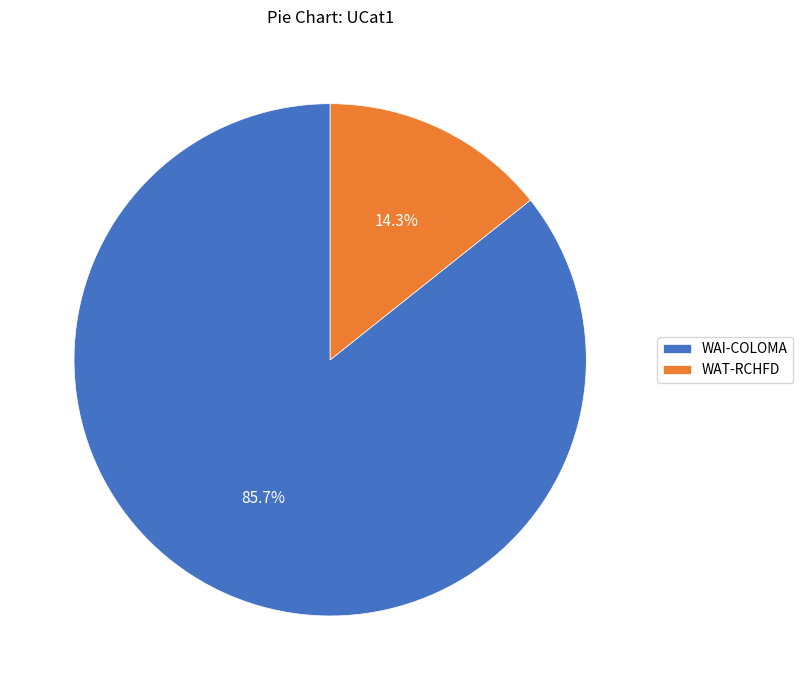

What is the largest slice in the pie chart?

WAI-COLOMA